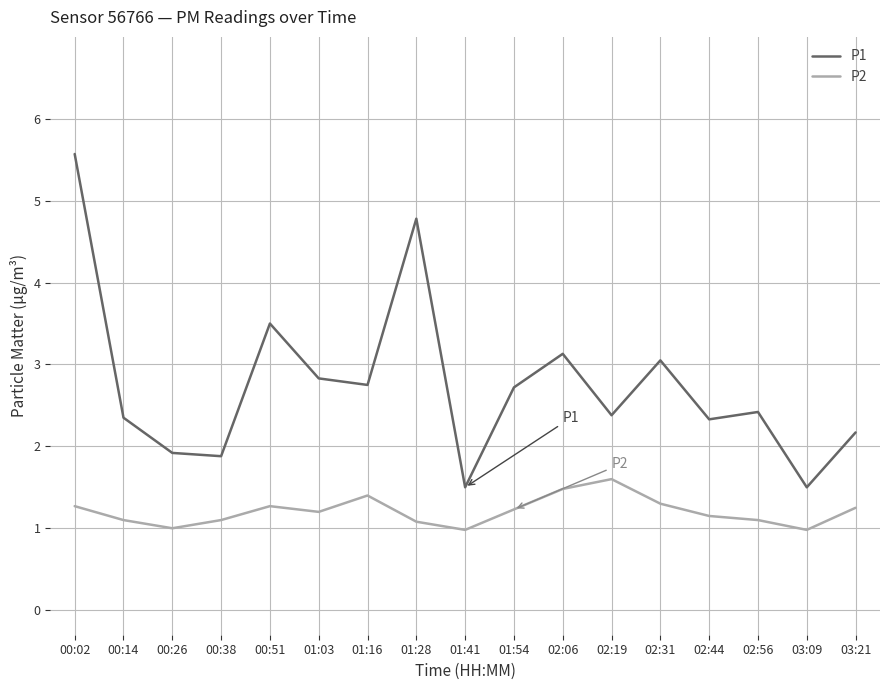

True or false: P1 and P2 intersect in this chart.

False